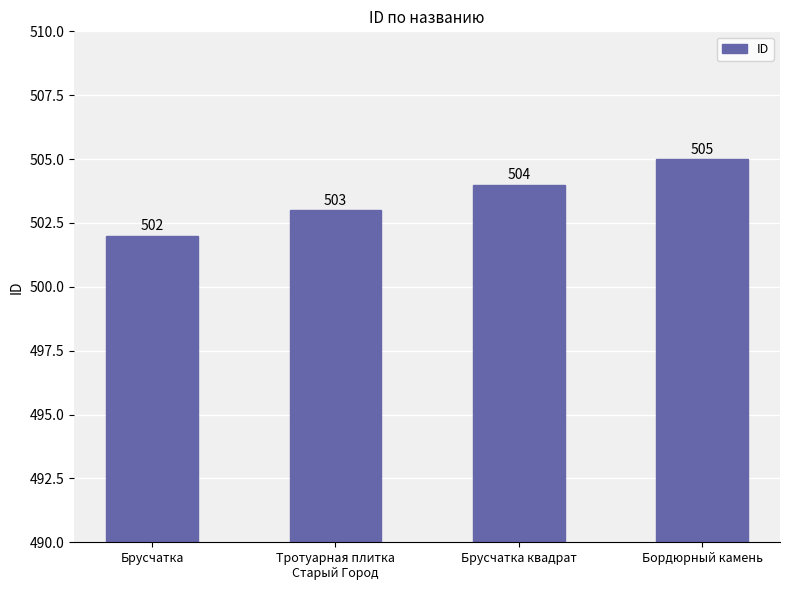

How many categories are shown in the chart?

4